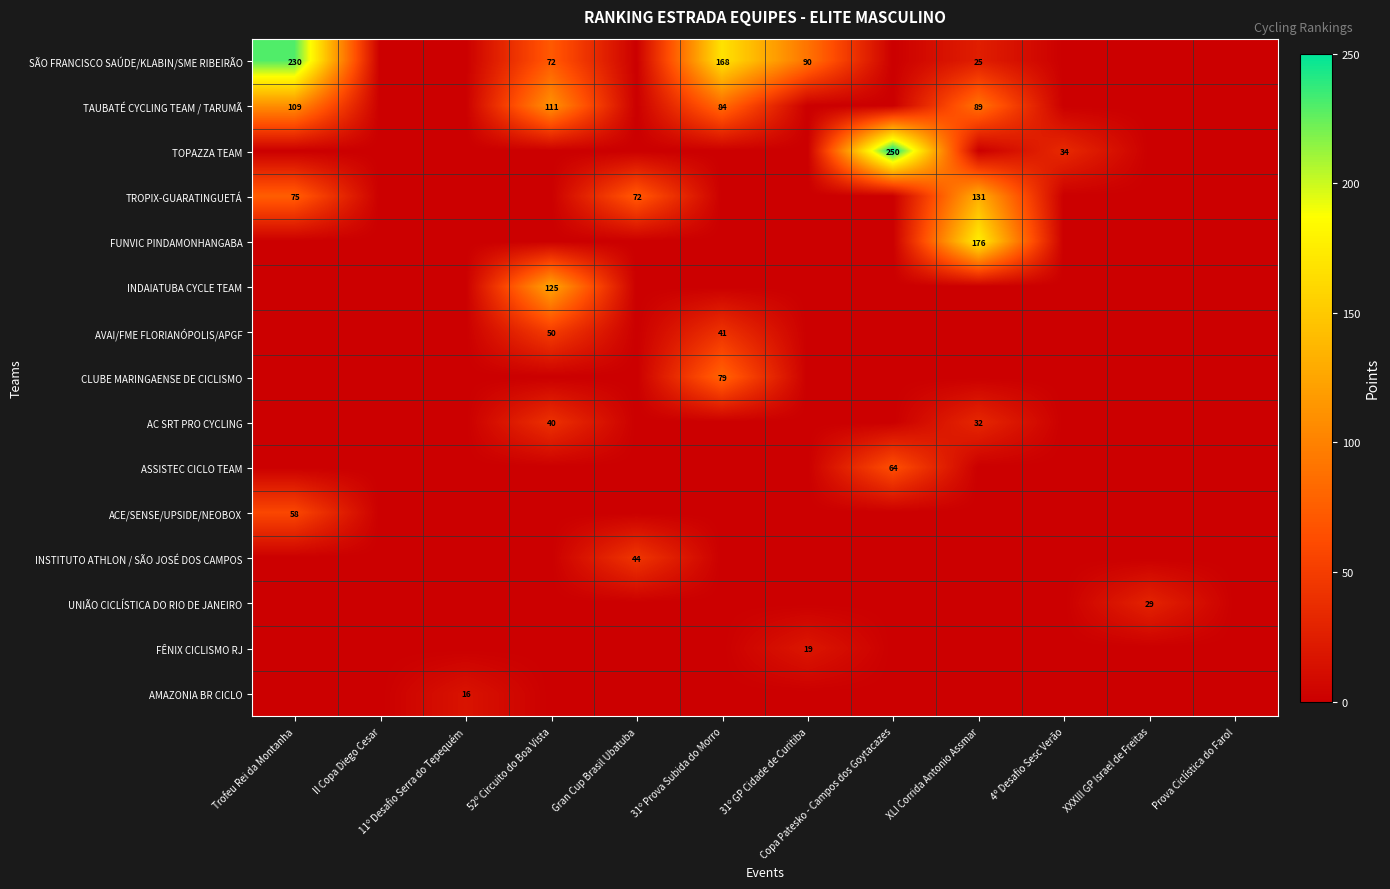

True or false: SÃO FRANCISCO SAÚDE/KLABIN/SME RIBEIRÃO has a value of 142 at 31º GP Cidade de Curitiba.

False